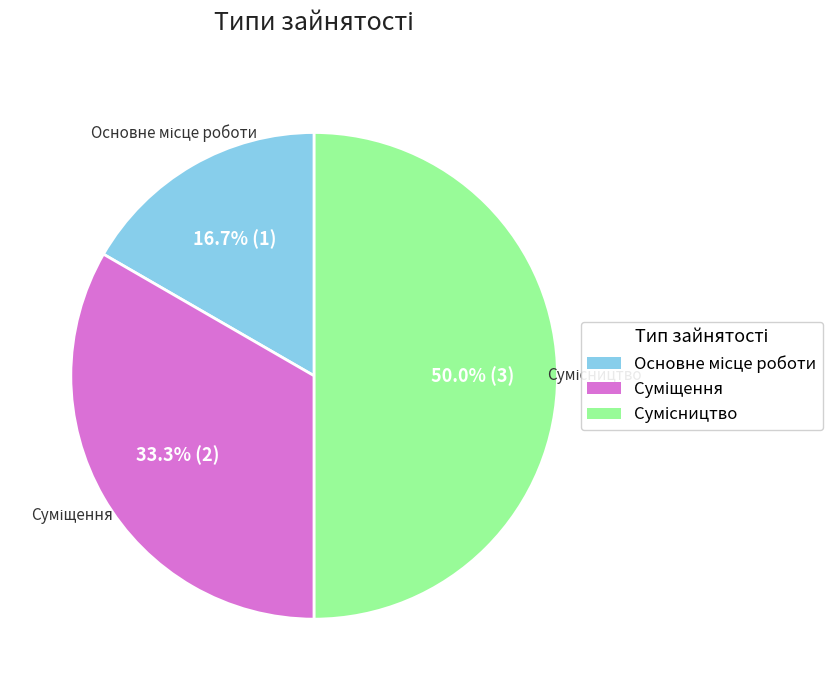

How many slices are in this pie chart?

3